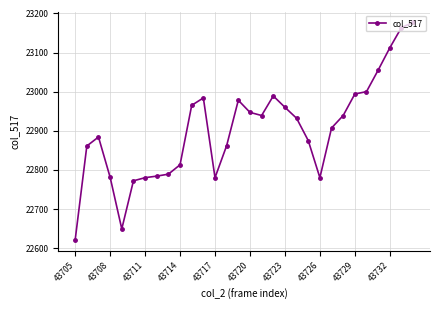

What is the value of the 24th point from the left?

22939